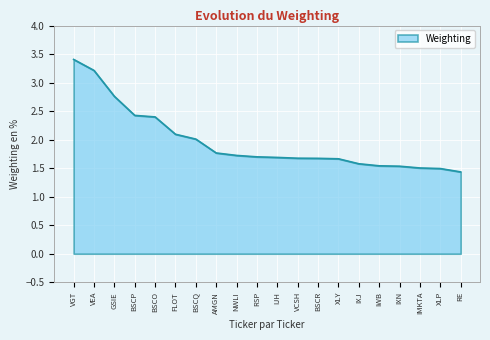

Reading left to right, what are all the values shown in this chart?

VGT=3.4	VEA=3.2	GSIE=2.8	BSCP=2.4	BSCO=2.4	FLOT=2.1	BSCQ=2.0	AMGN=1.8	NWLI=1.7	RSP=1.7	IJH=1.7	VCSH=1.7	BSCR=1.7	XLY=1.7	IXJ=1.6	IWB=1.5	IXN=1.5	IMKTA=1.5	XLP=1.5	RE=1.4